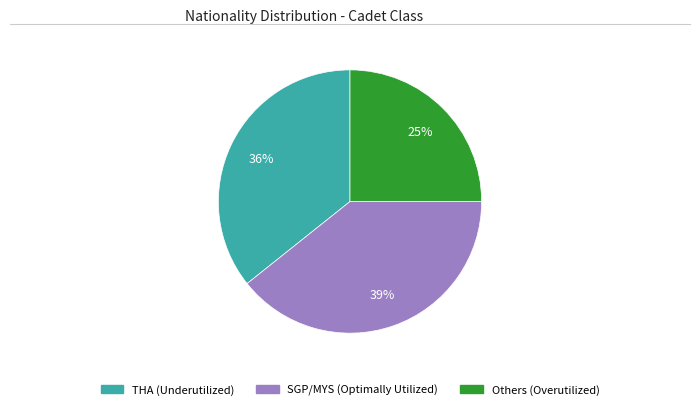

Is there a majority slice in this chart?

No